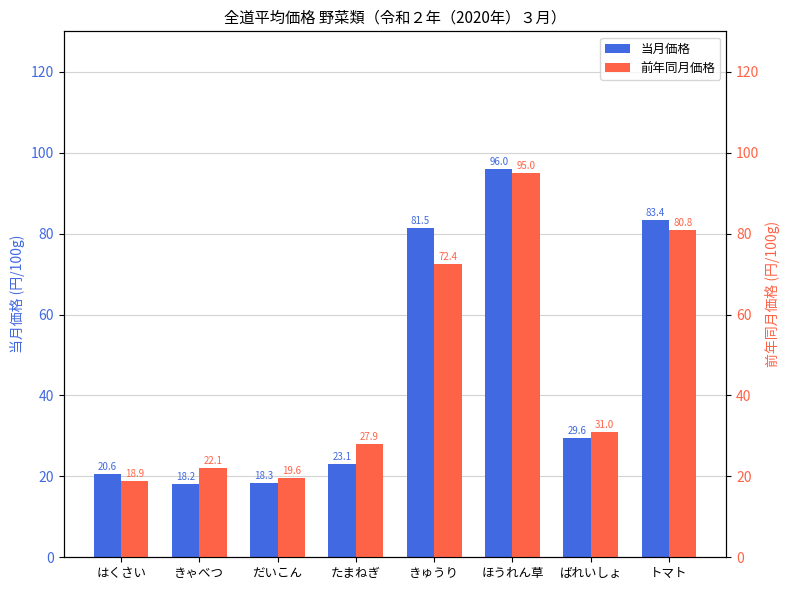

List the series in order of their peak value, highest first.

当月価格, 前年同月価格